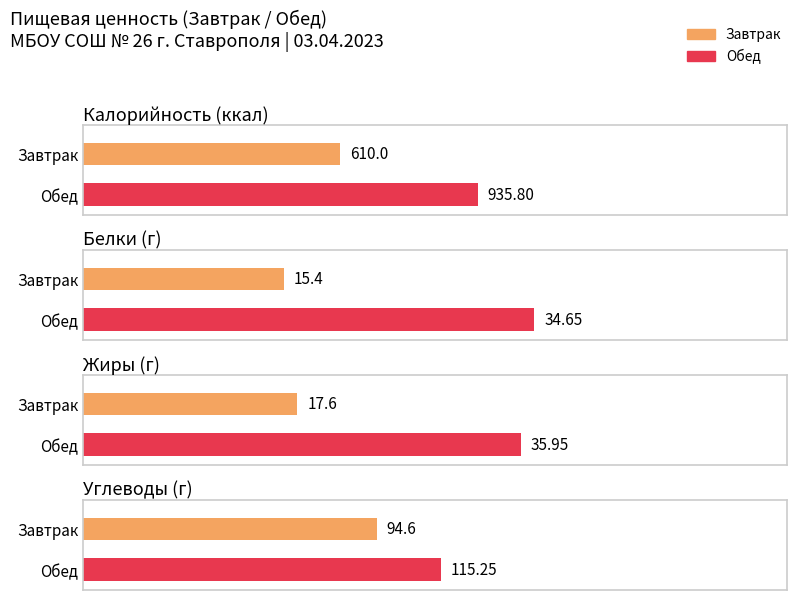

What is the difference between the maximum and minimum values in the Жиры series?

18.4